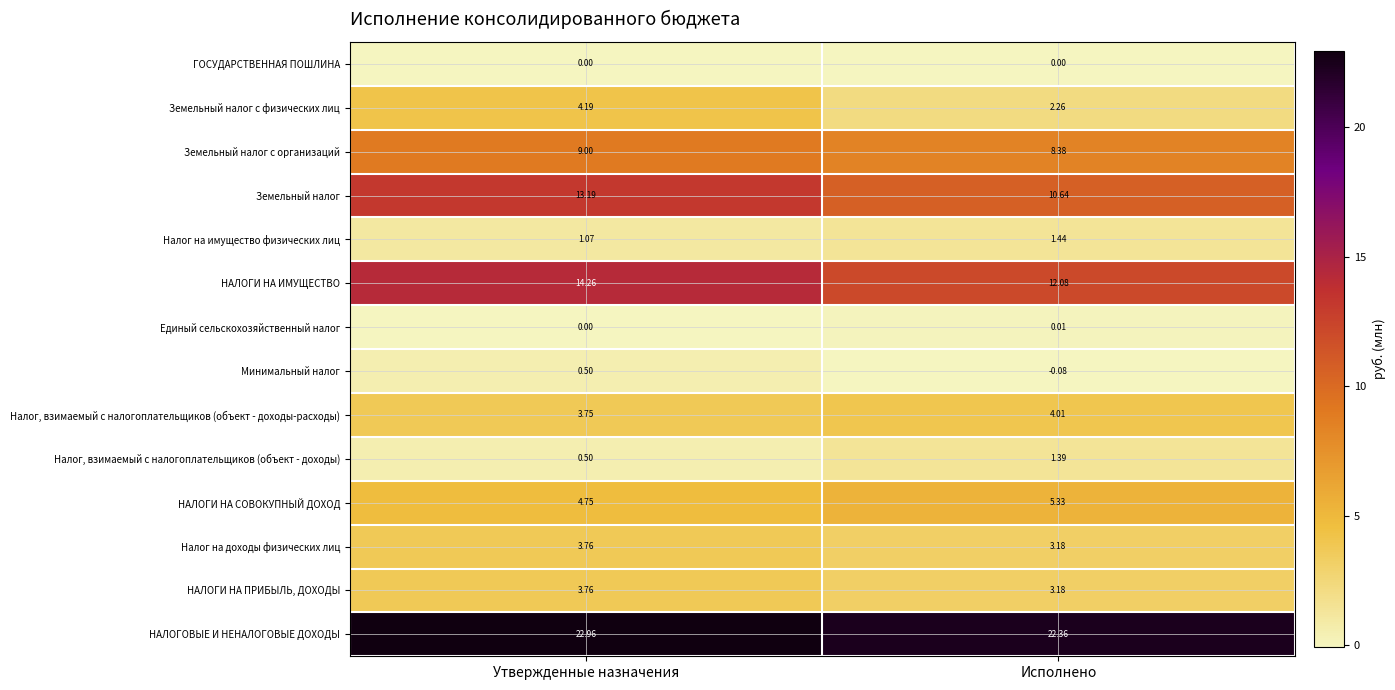

At which label is Земельный налог с физических лиц closest to 3?

Исполнено